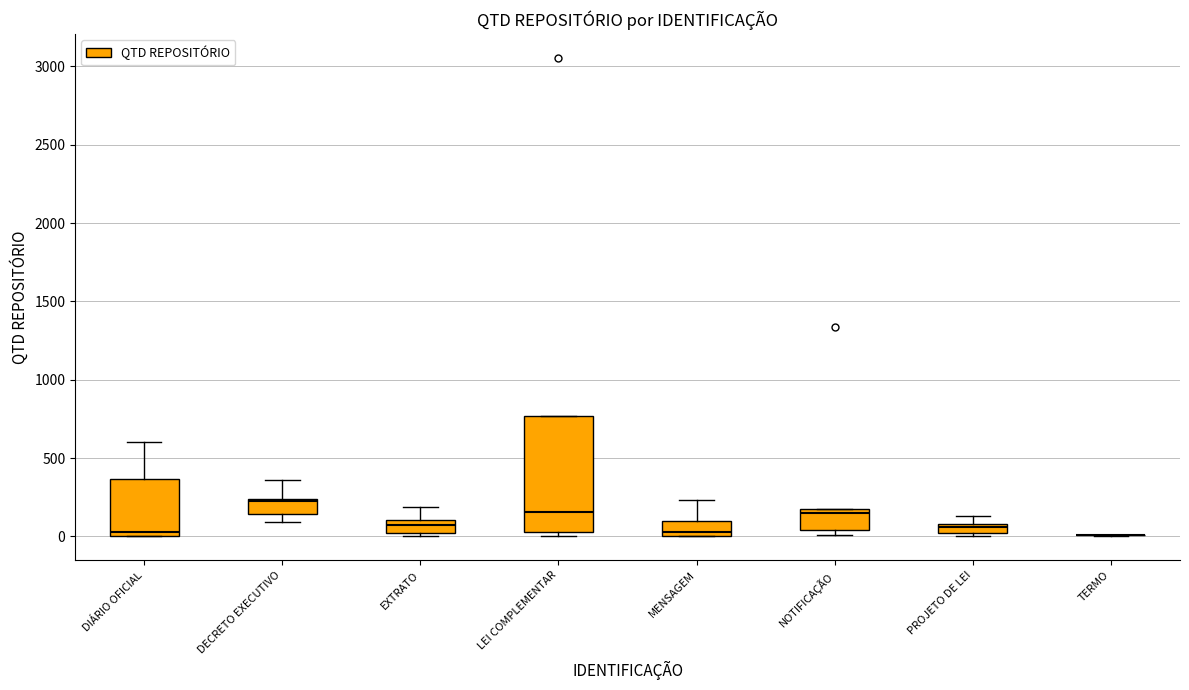

Where is the upper edge of the box for NOTIFICAÇÃO on the y-axis? The values are not printed on the chart, so give them approximately, as read against the axis.

150